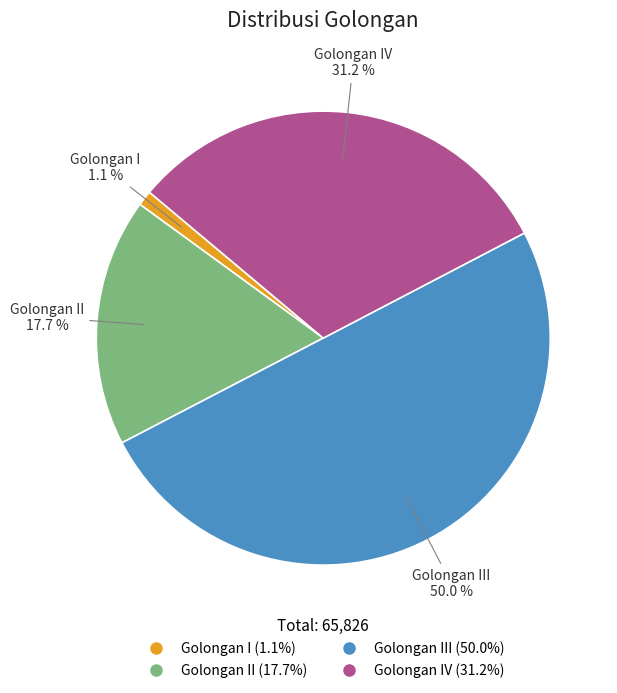

Which slice is the smallest?

Golongan I